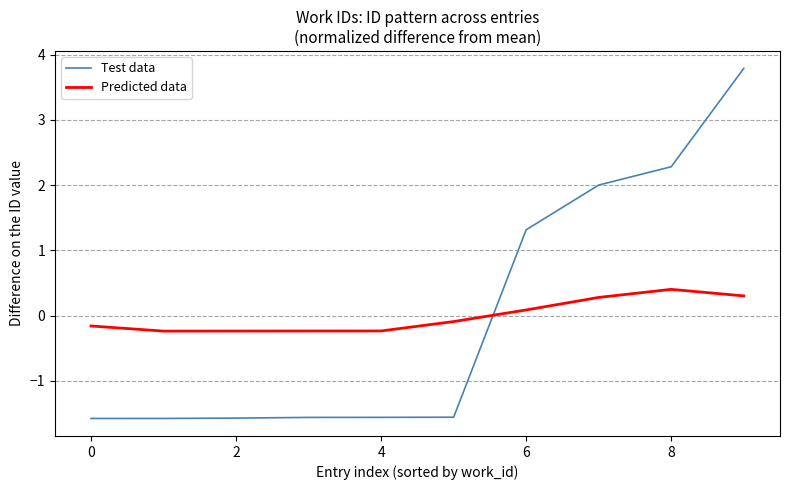

Rank the series by their maximum value, from highest to lowest.

Test data, Predicted data